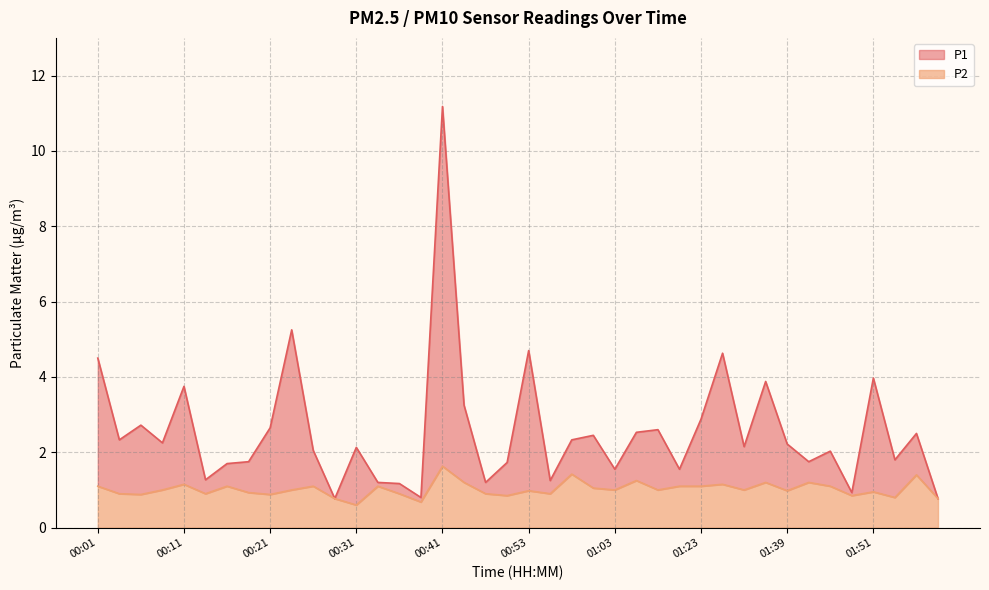

True or false: P2 and P1 intersect in this chart.

False